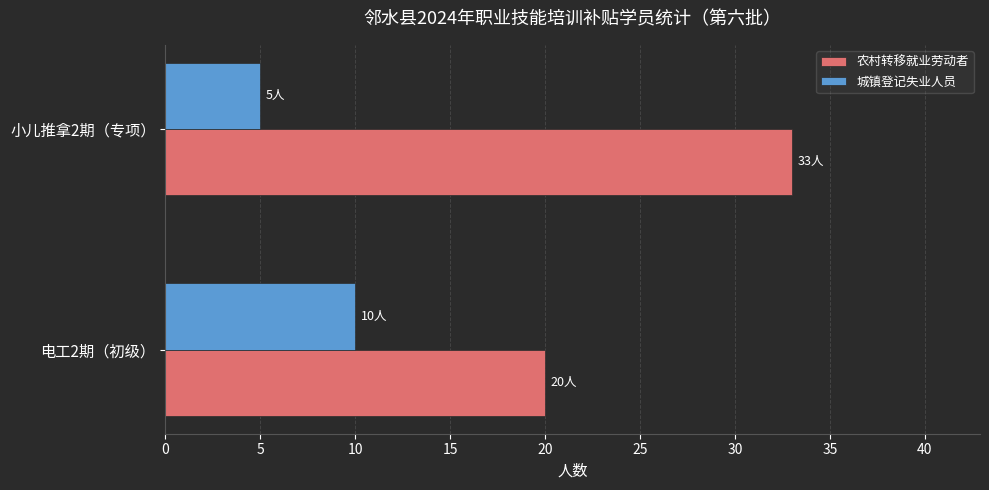

At how many categories does at least one series exceed 5?

2